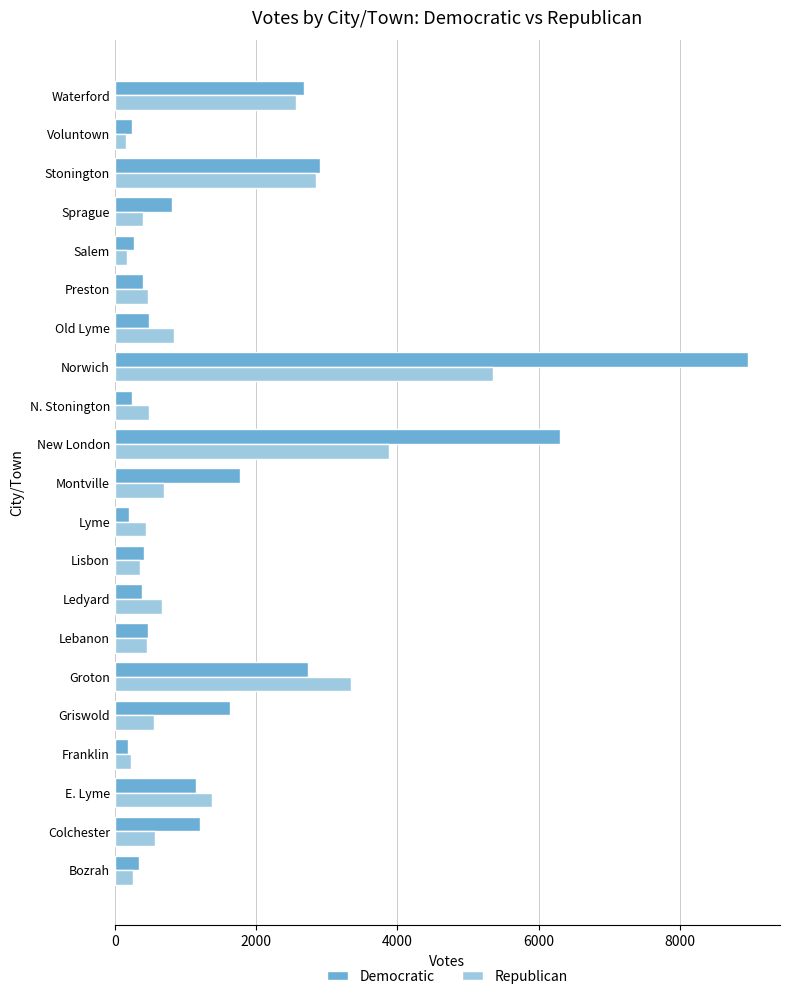

Count the number of categories in the chart.

21